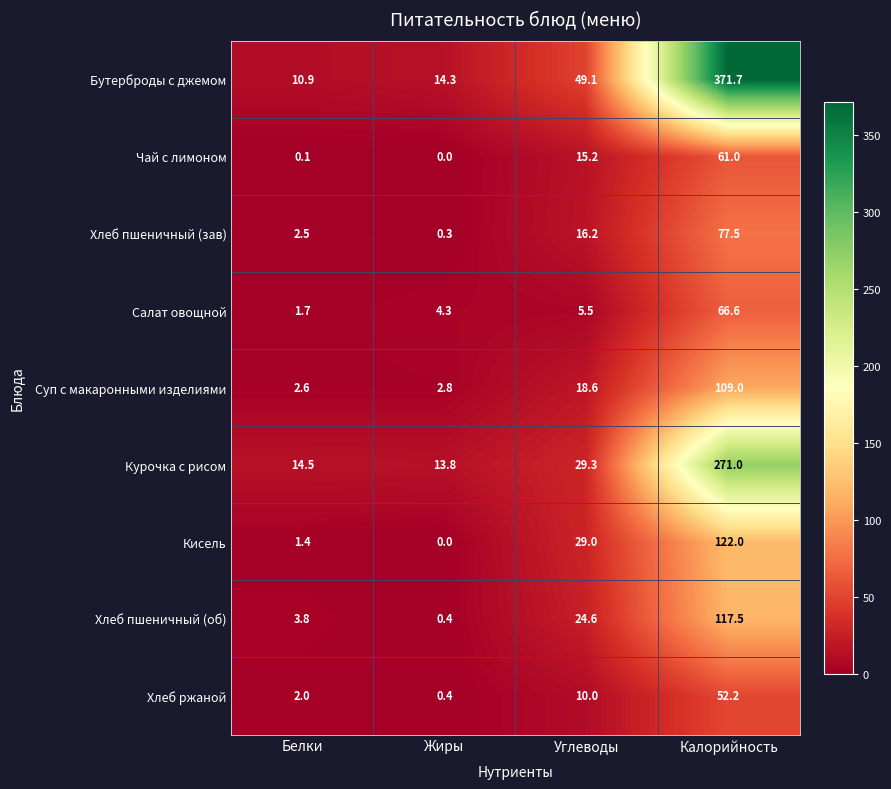

True or false: Курочка с рисом has a value of 271.0 at Калорийность.

True